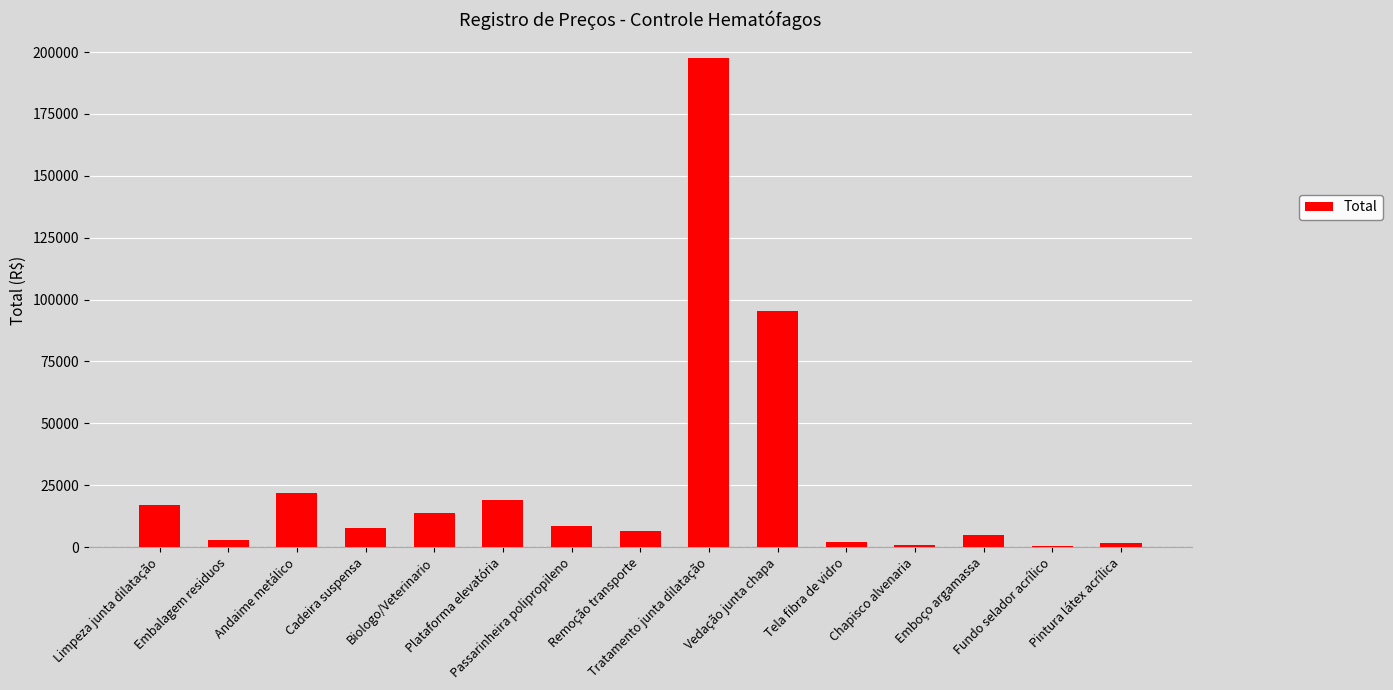

What is the sum of all values?

398871.1